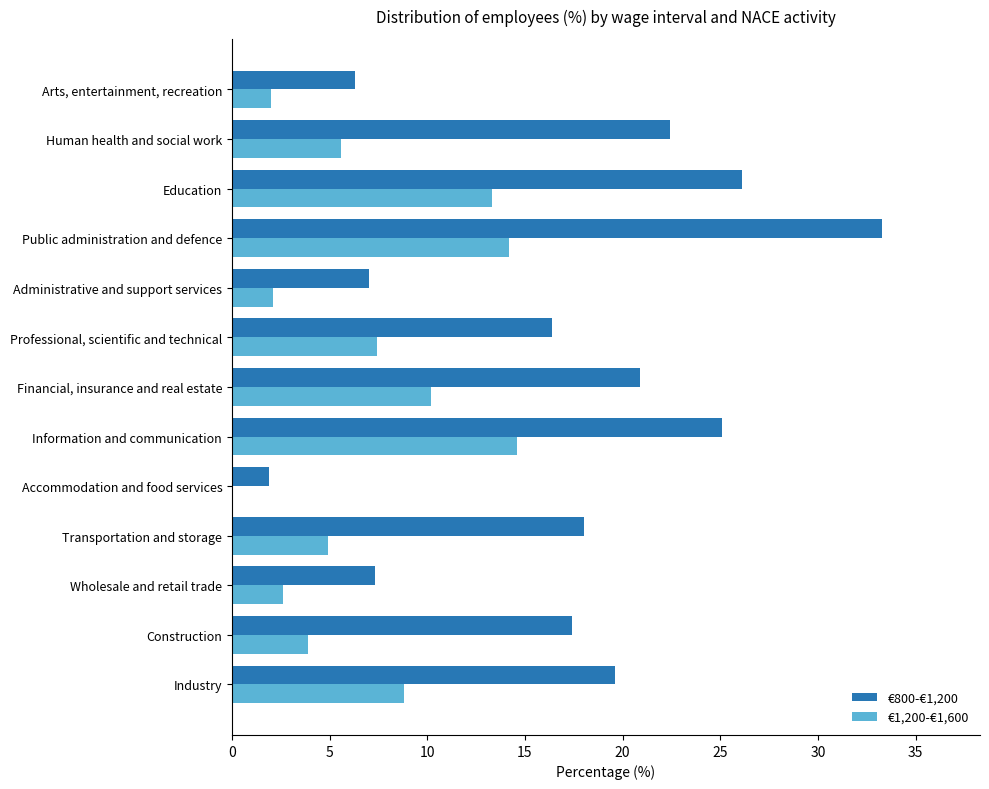

Which label corresponds to the largest value in the chart?

Public administration and defence